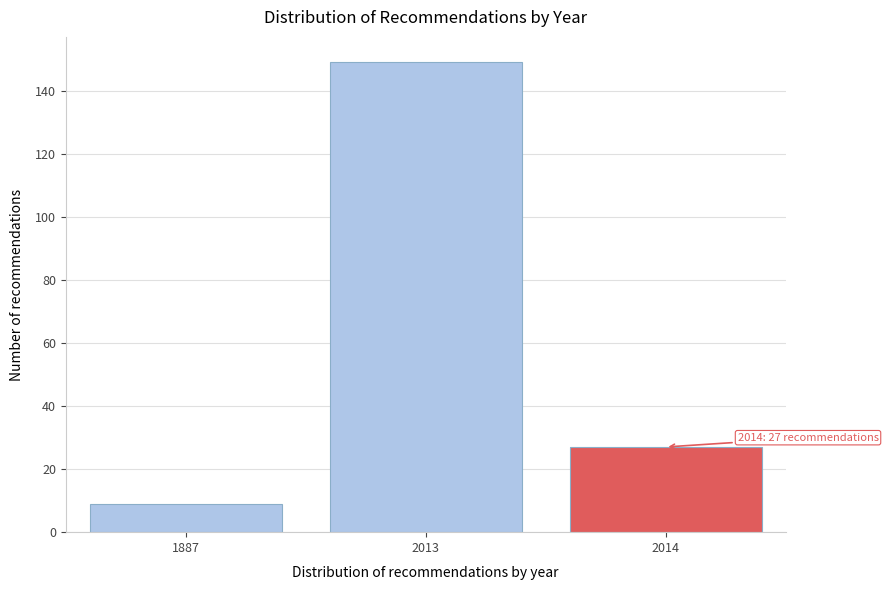

Reading left to right, list all the values displayed in this chart.

9	149	27